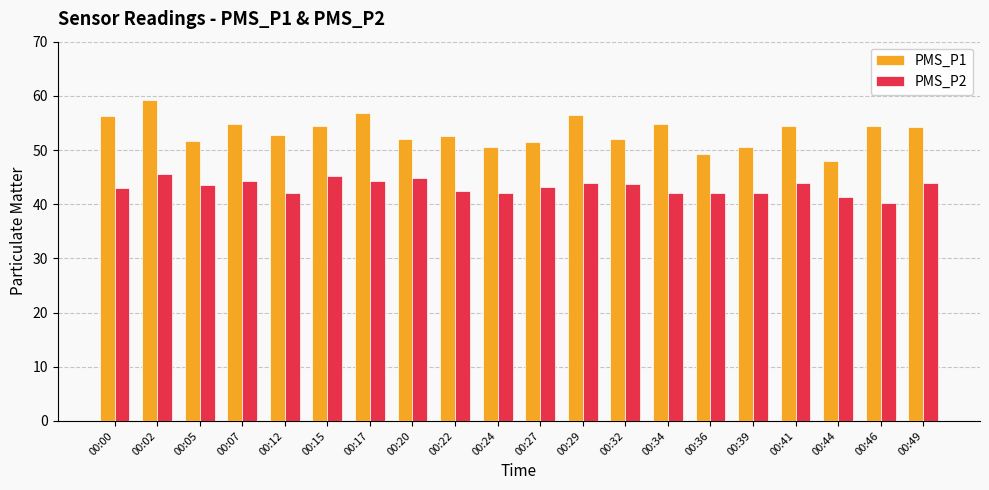

Which series has the largest range (max minus min)?

PMS_P1